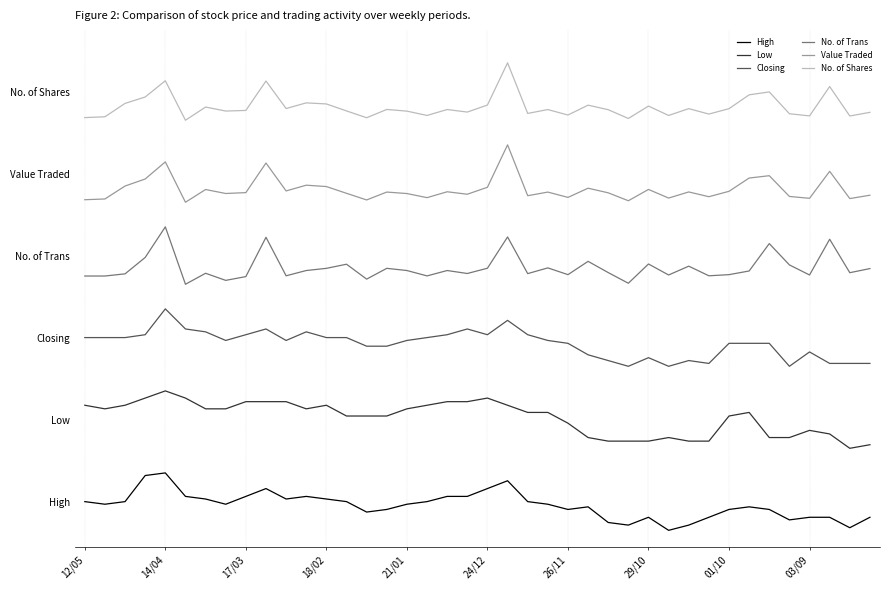

What is the value of the High point at the 18th from the left?

0.4